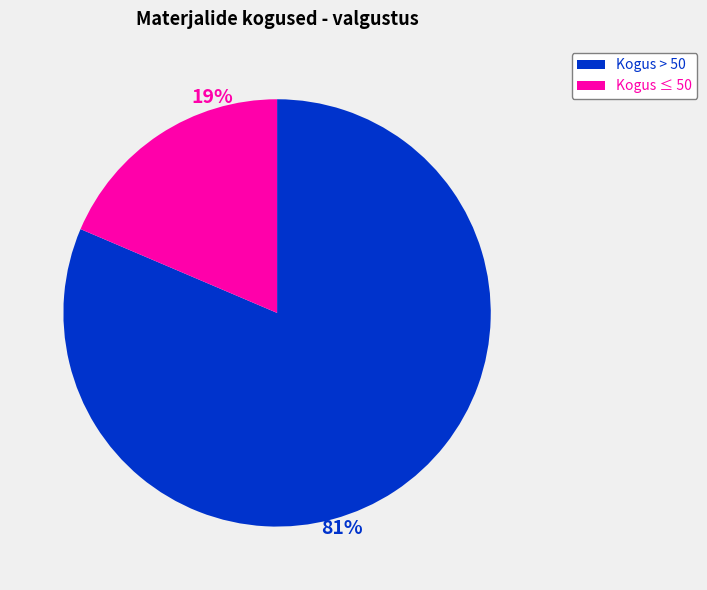

How many segments does this pie chart have?

2